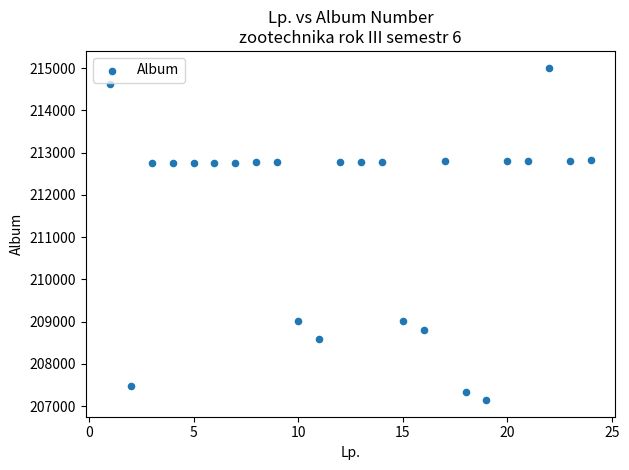

What is the range of X values (max minus min)?

23